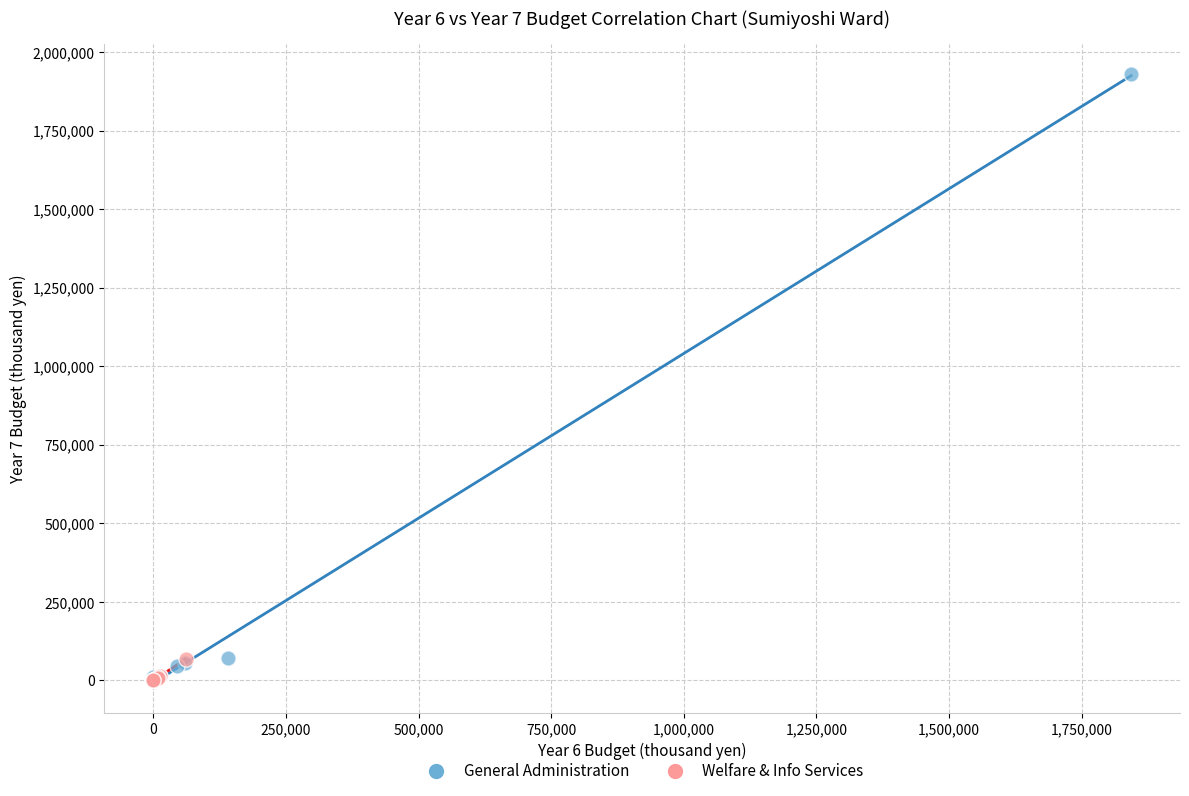

Which series has the largest Y range (max minus min)?

General Administration